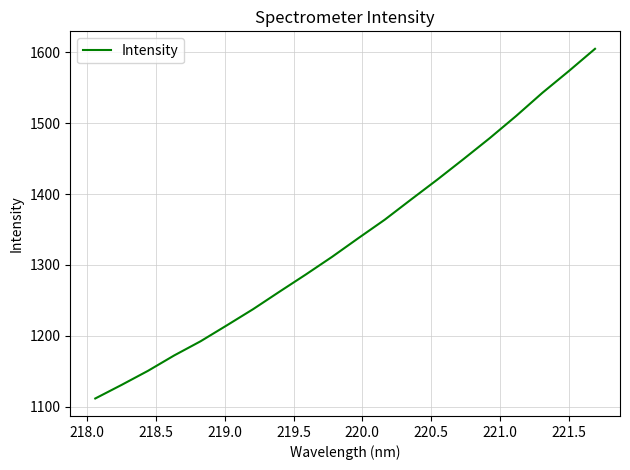

What is the minimum value shown in the chart?

1111.9